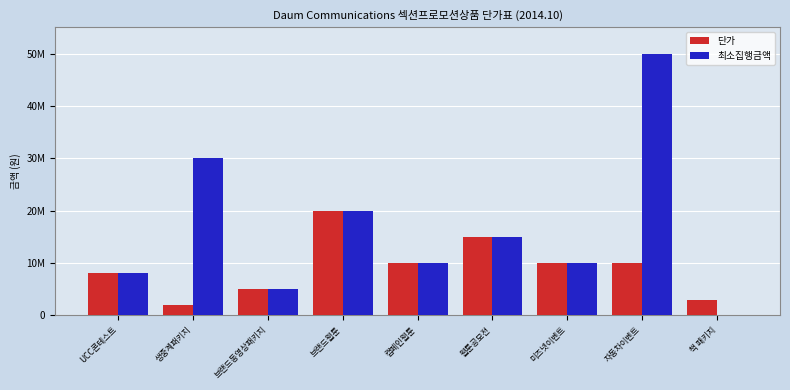

What is the highest value of the 단가 series?

20000000